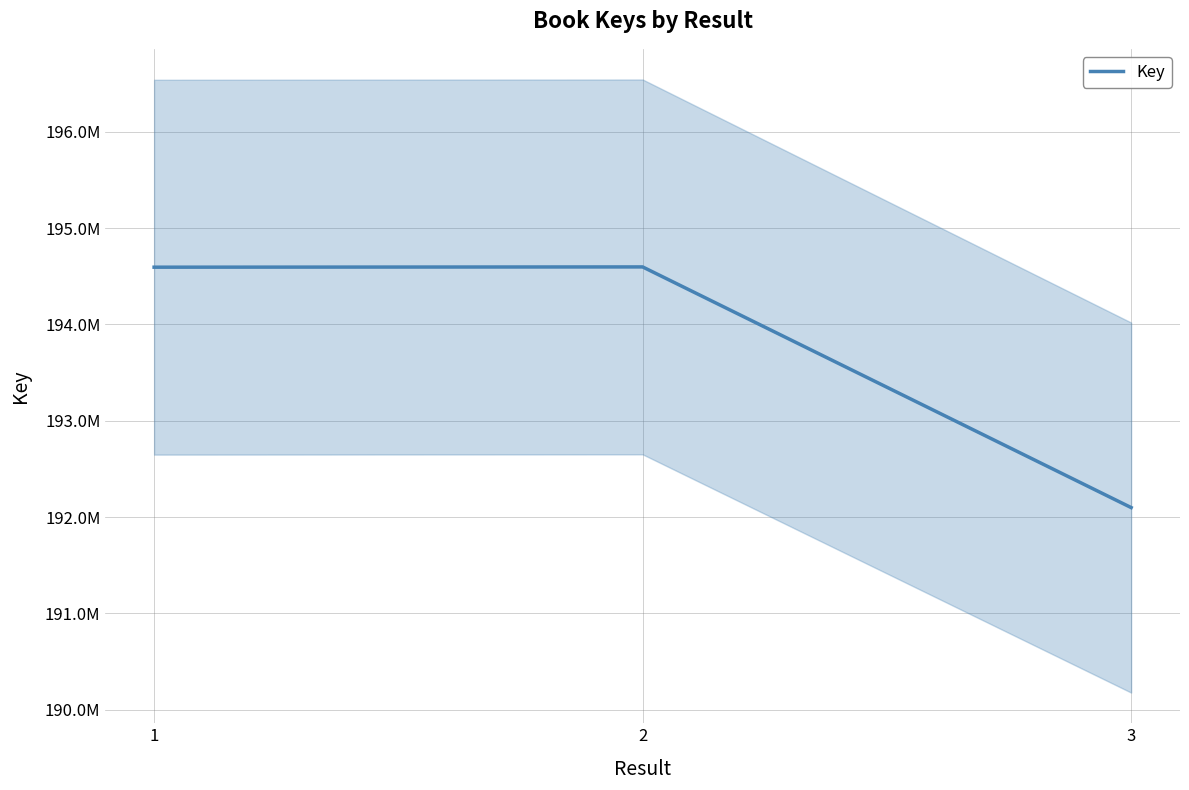

List the labels in order of value, smallest first.

3, 1, 2